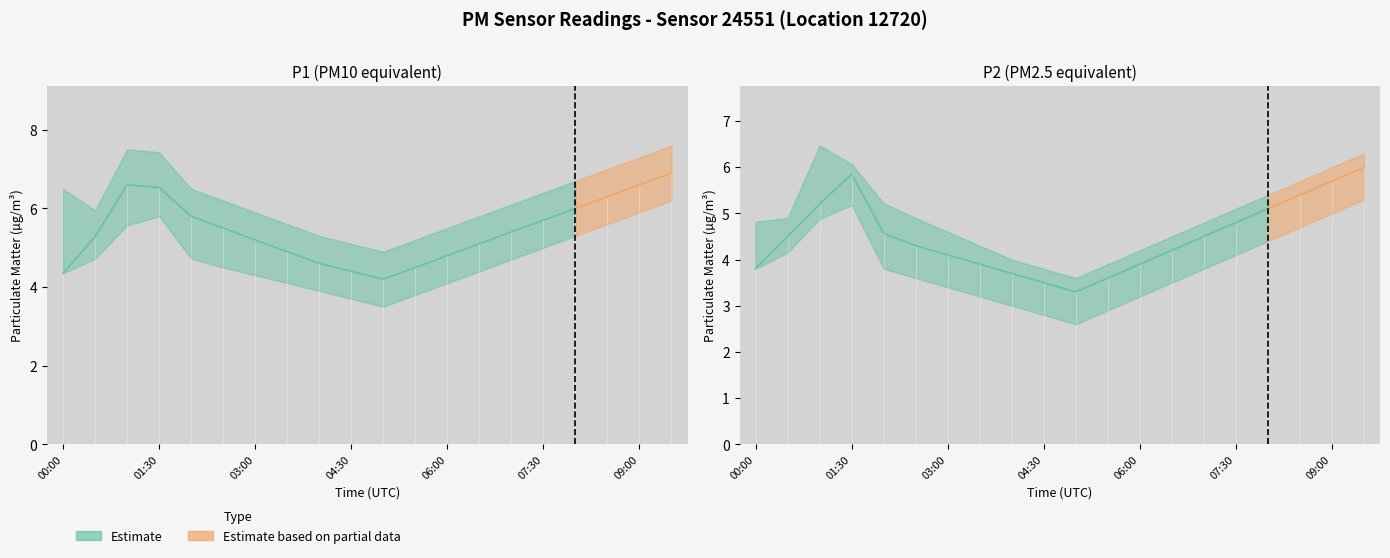

Reading left to right, transcribe all the data shown in this chart.

P1: 4.3	5.3	6.6	6.5	5.8	5.5	5.2	4.9	4.6	4.4	4.2	4.5	4.8	5.1	5.4	5.7	6.0	6.3	6.6	6.9
P1_upper: 6.5	6.0	7.5	7.4	6.5	6.2	5.9	5.6	5.3	5.1	4.9	5.2	5.5	5.8	6.1	6.4	6.7	7.0	7.3	7.6
P1_lower: 4.3	4.7	5.6	5.8	4.7	4.5	4.3	4.1	3.9	3.7	3.5	3.8	4.1	4.4	4.7	5.0	5.3	5.6	5.9	6.2
P2: 3.8	4.5	5.2	5.8	4.6	4.3	4.1	3.9	3.7	3.5	3.3	3.6	3.9	4.2	4.5	4.8	5.1	5.4	5.7	6.0
P2_upper: 4.8	4.9	6.5	6.1	5.2	4.9	4.6	4.3	4.0	3.8	3.6	3.9	4.2	4.5	4.8	5.1	5.4	5.7	6.0	6.3
P2_lower: 3.8	4.2	4.9	5.2	3.8	3.6	3.4	3.2	3.0	2.8	2.6	2.9	3.2	3.5	3.8	4.1	4.4	4.7	5.0	5.3